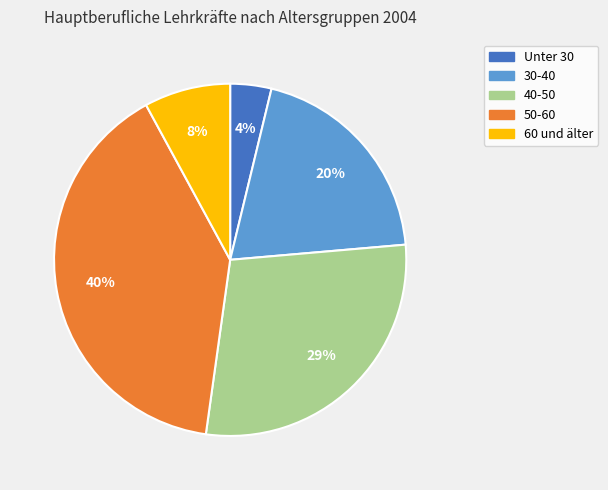

True or false: 60 und älter accounts for 1% of the total.

False